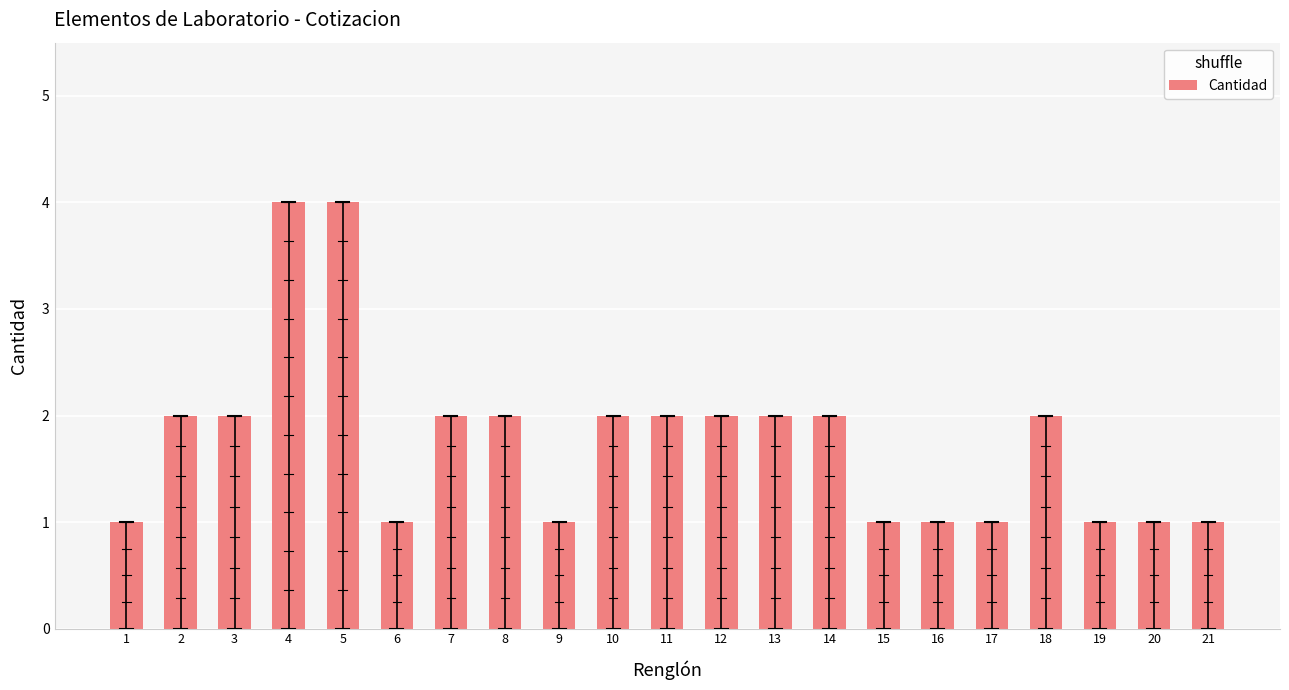

What is the value of the 5th bar from the left?

4